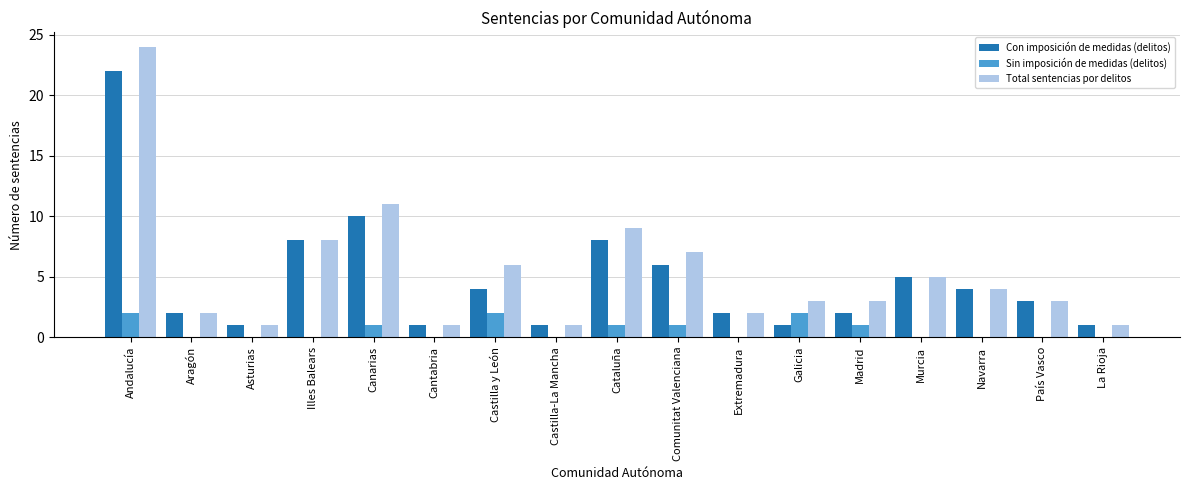

How many data points does each series have?

17